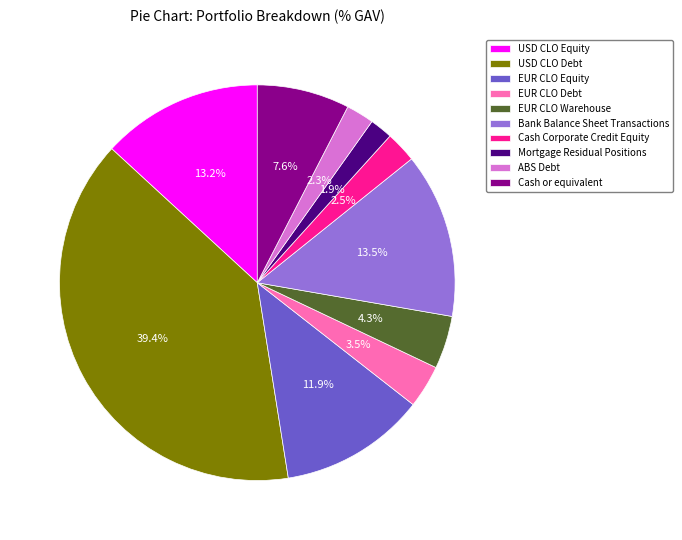

Which slice is the largest?

USD CLO Debt